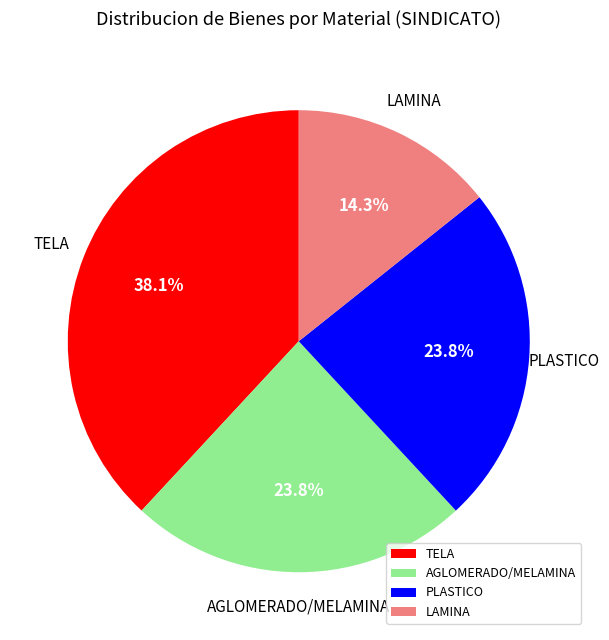

How many slices are in this pie chart?

4